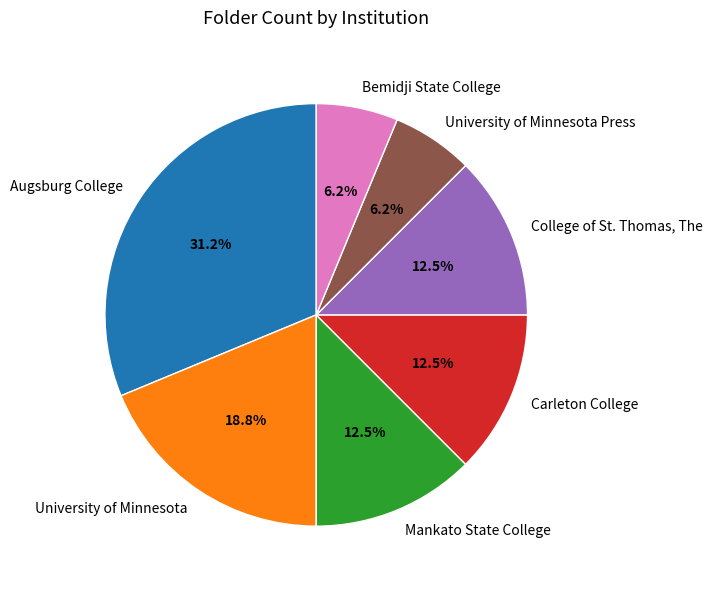

Approximately how many times larger is the value at Carleton College compared to University of Minnesota?

0.7